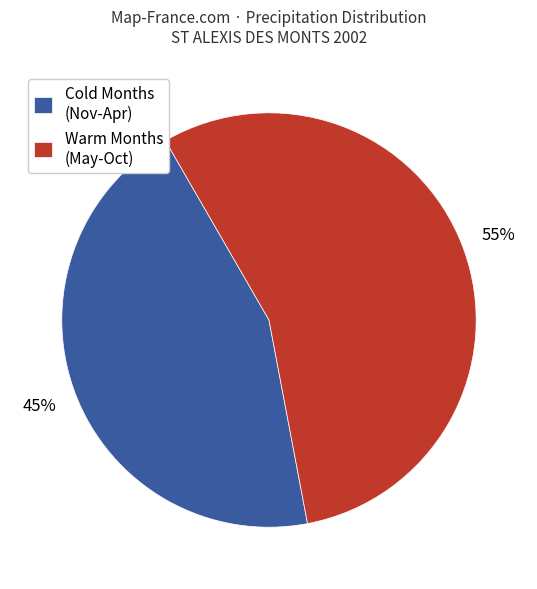

Is there a majority slice in this chart?

Yes